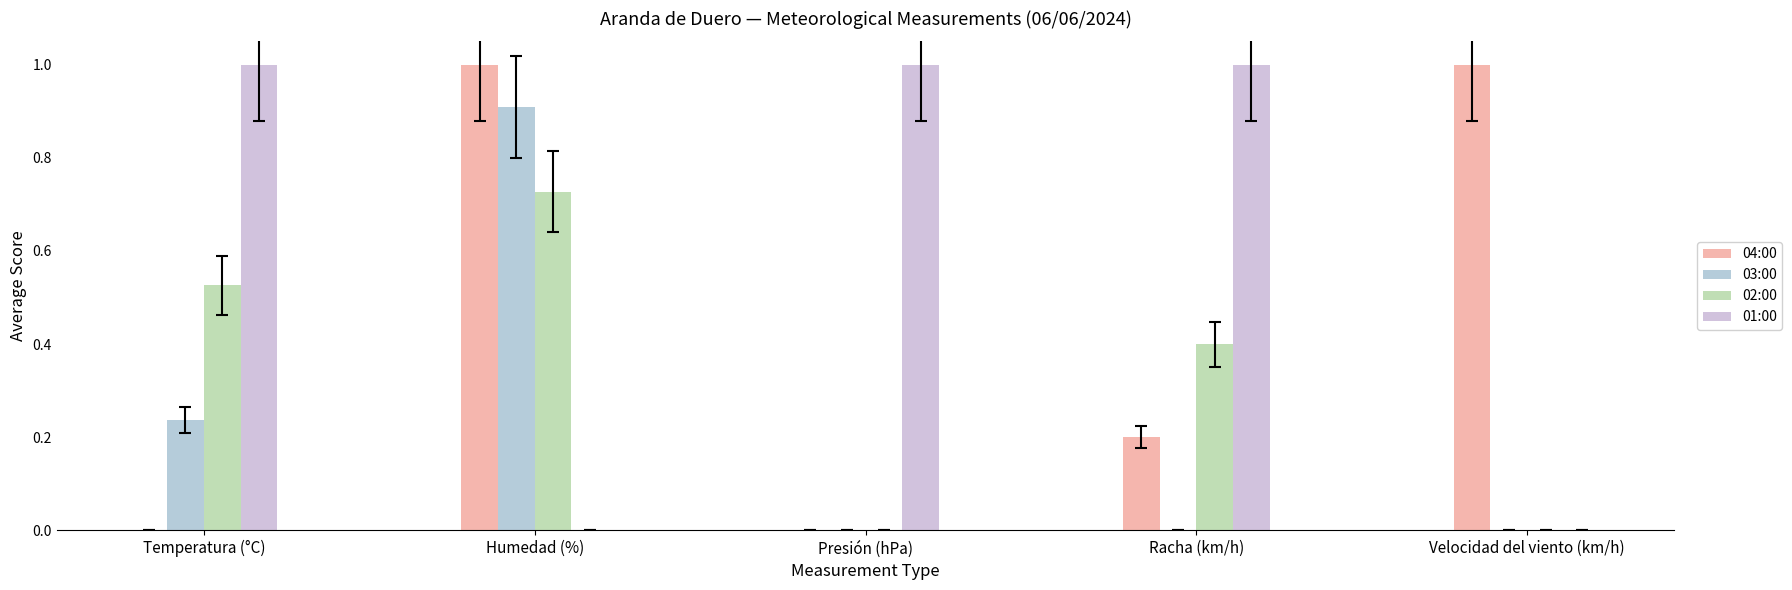

Reading left to right, transcribe all the data shown in this chart.

04:00: Temperatura (°C)=0.0	Humedad (%)=1.0	Presión (hPa)=0.0	Racha (km/h)=0.2	Velocidad del viento (km/h)=1.0
03:00: Temperatura (°C)=0.2	Humedad (%)=0.9	Presión (hPa)=0.0	Racha (km/h)=0.0	Velocidad del viento (km/h)=0.0
02:00: Temperatura (°C)=0.5	Humedad (%)=0.7	Presión (hPa)=0.0	Racha (km/h)=0.4	Velocidad del viento (km/h)=0.0
01:00: Temperatura (°C)=1.0	Humedad (%)=0.0	Presión (hPa)=1.0	Racha (km/h)=1.0	Velocidad del viento (km/h)=0.0